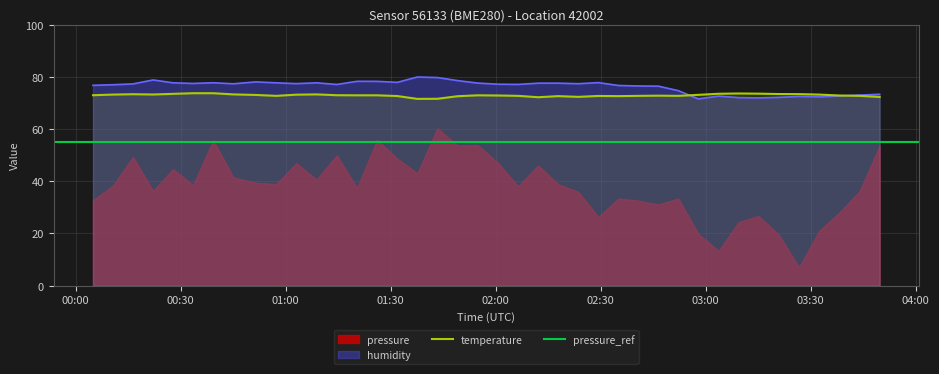

Is it true that temperature equals 26.7 at 2022-08-23T00:45:02?

False